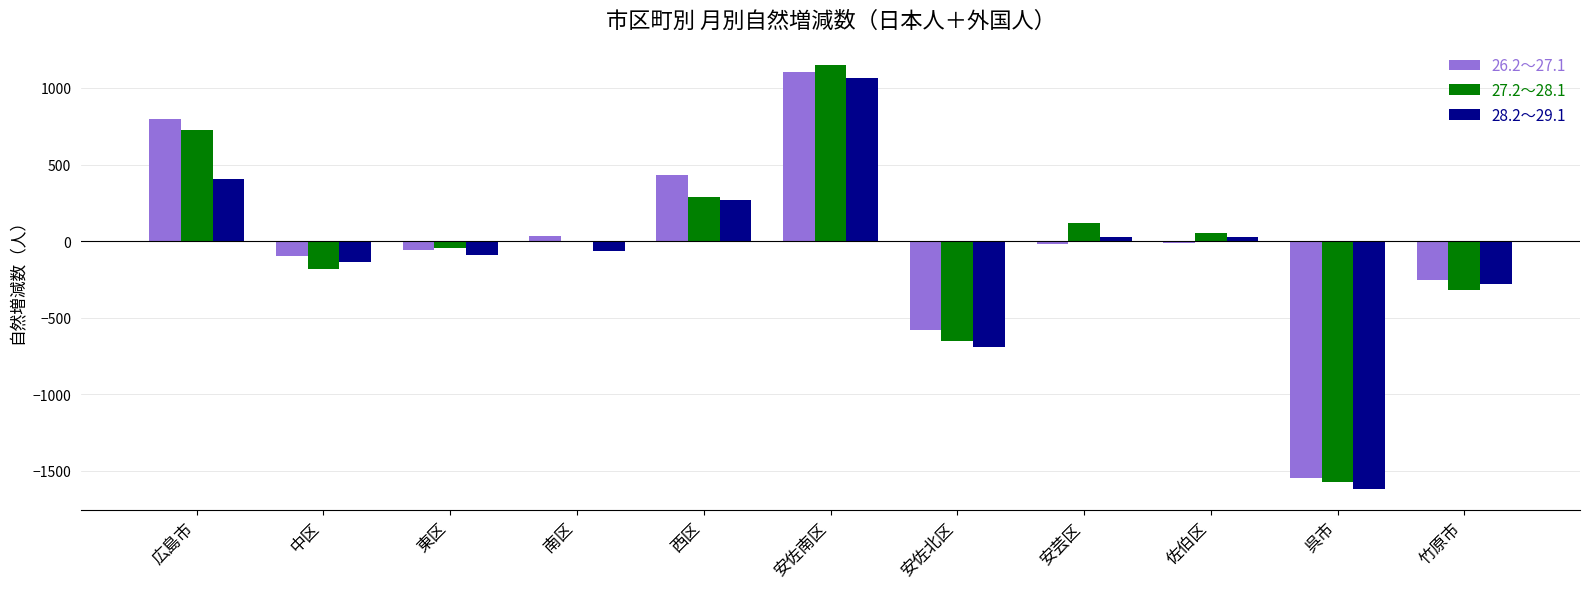

What is the sum of all 28.2～29.1 values?

-1084